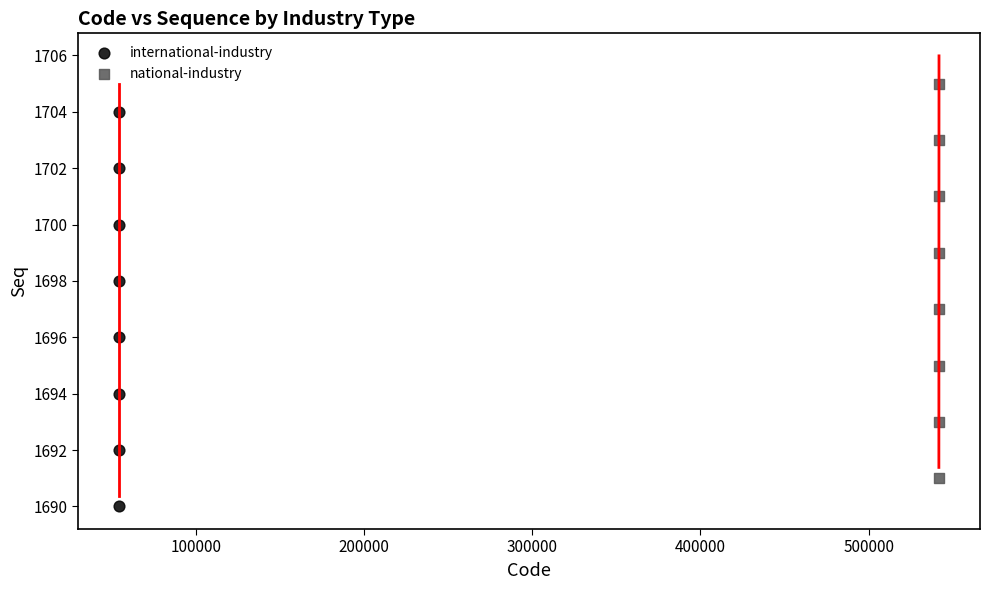

Which series contains the highest Y value?

national-industry